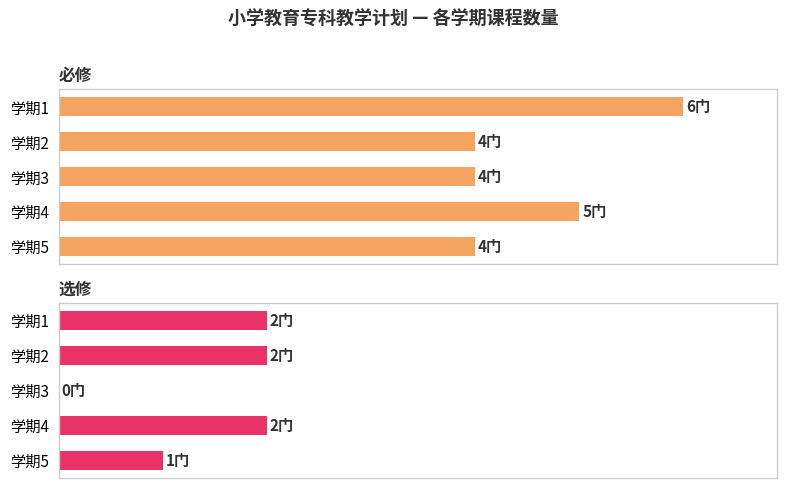

List the series in order of their overall mean, highest first.

必修, 选修